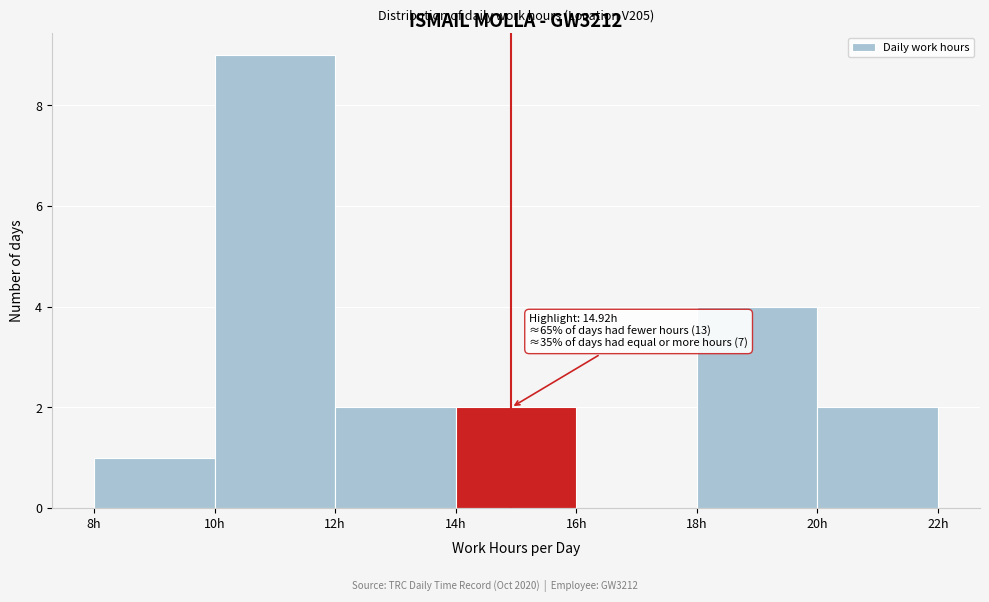

Over which range of the x-axis is the bar tallest?

10 to 12